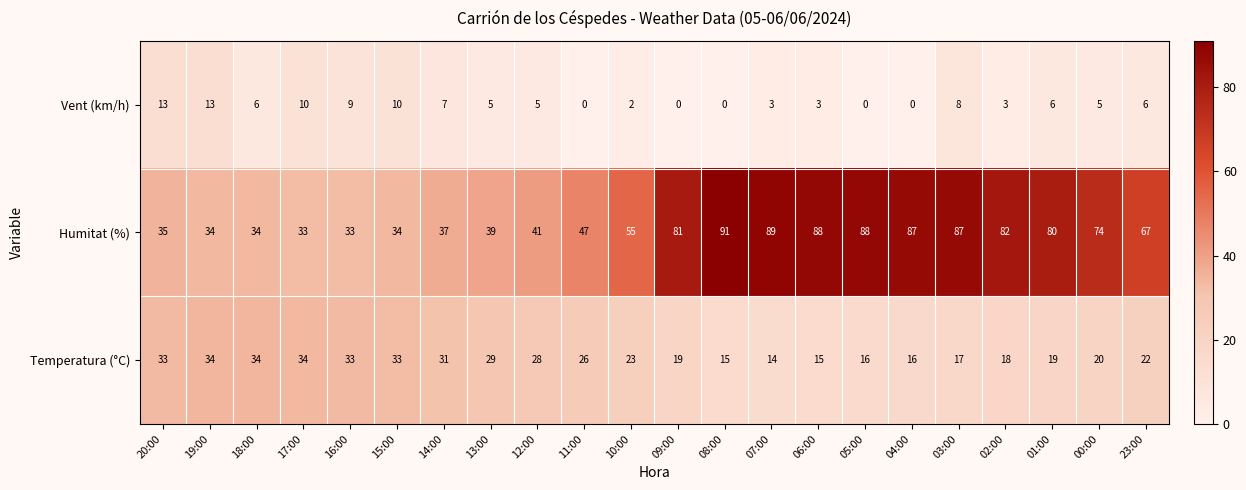

What is the sum of the Temperatura (°C) values at 18:00 and 20:00?

67